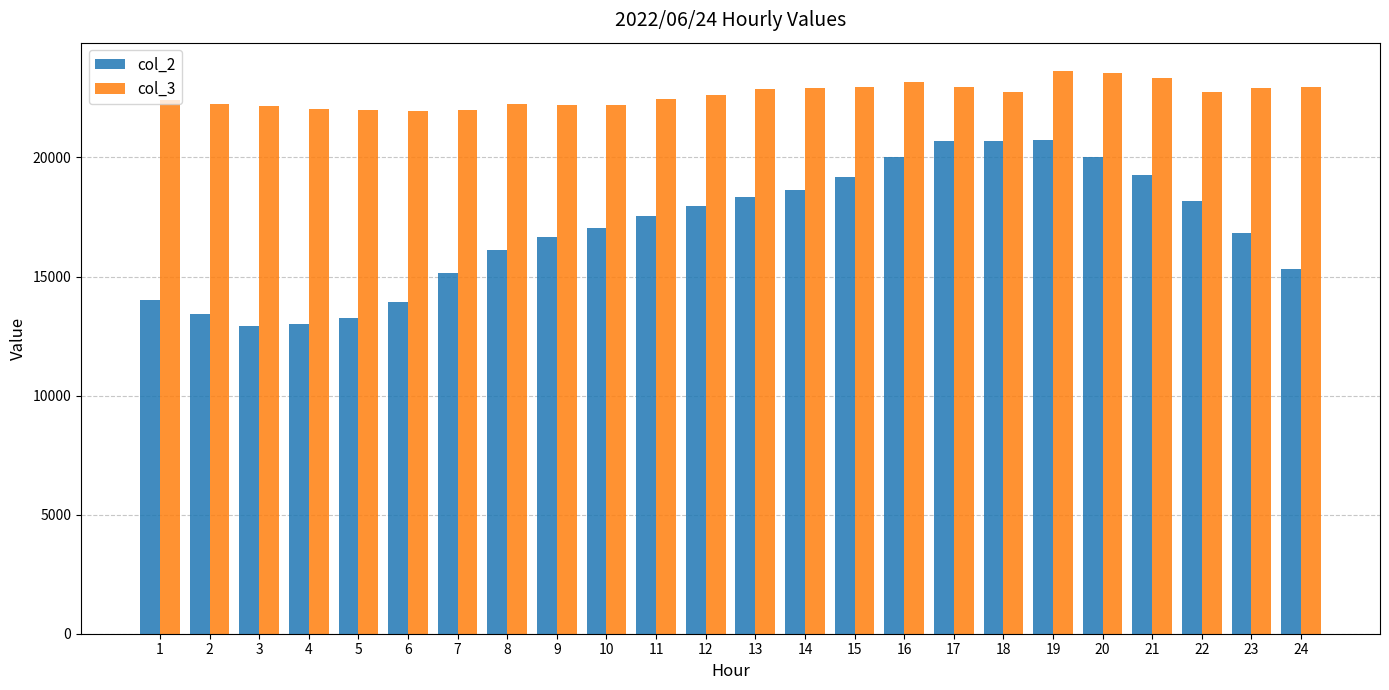

Which series has the largest total across all categories?

col_3